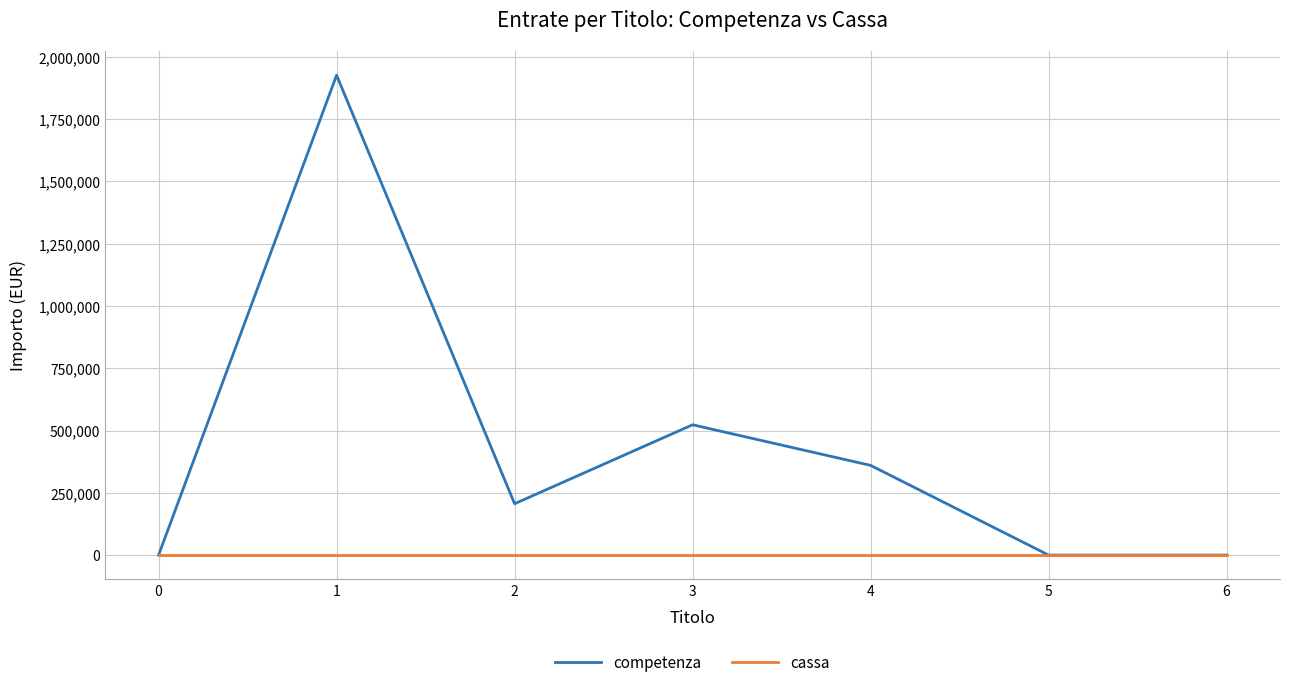

At which category is the sum across all series the highest?

1